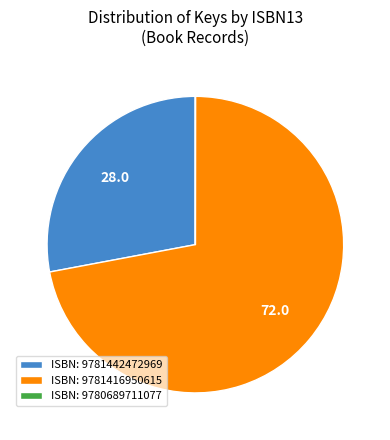

Is it true that ISBN: 9781442472969 is 16% of the pie?

False